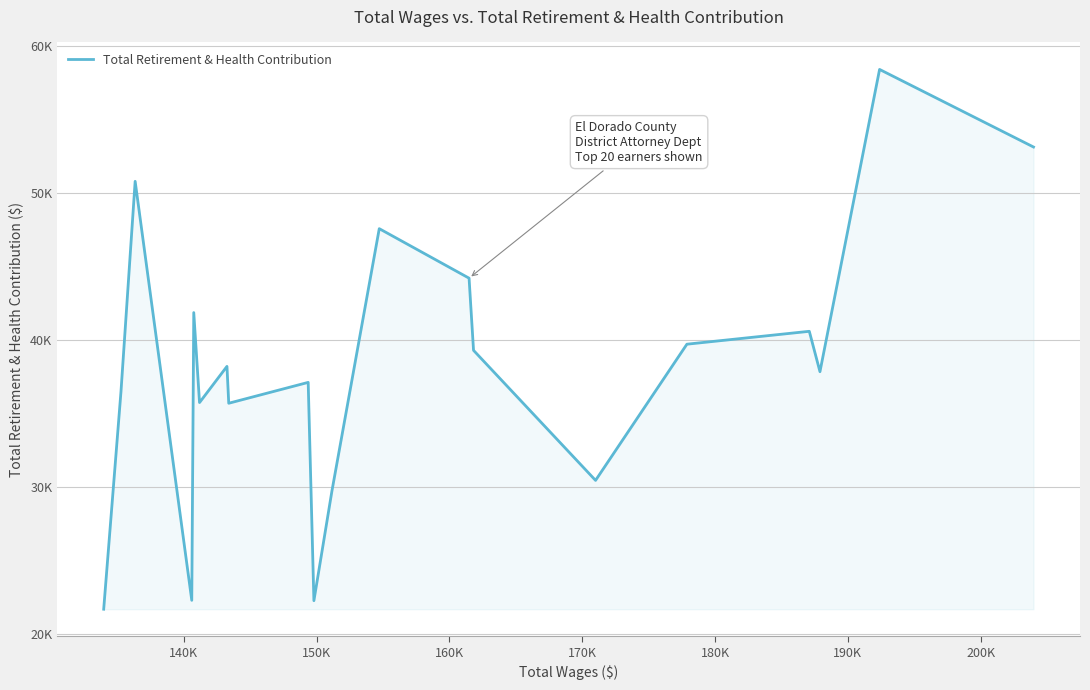

Does the chart have visible grid lines?

Yes